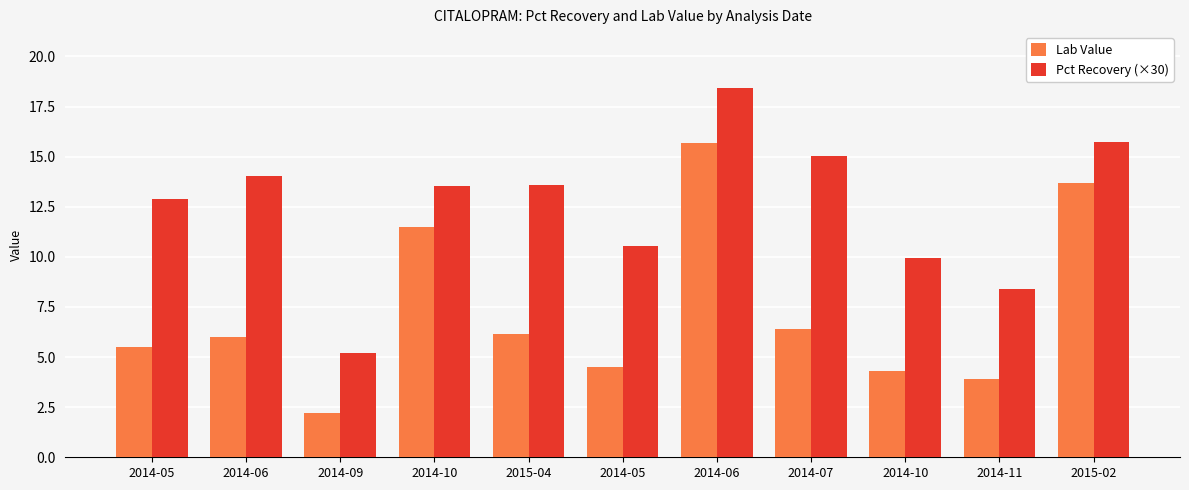

How many bars are there in total?

22